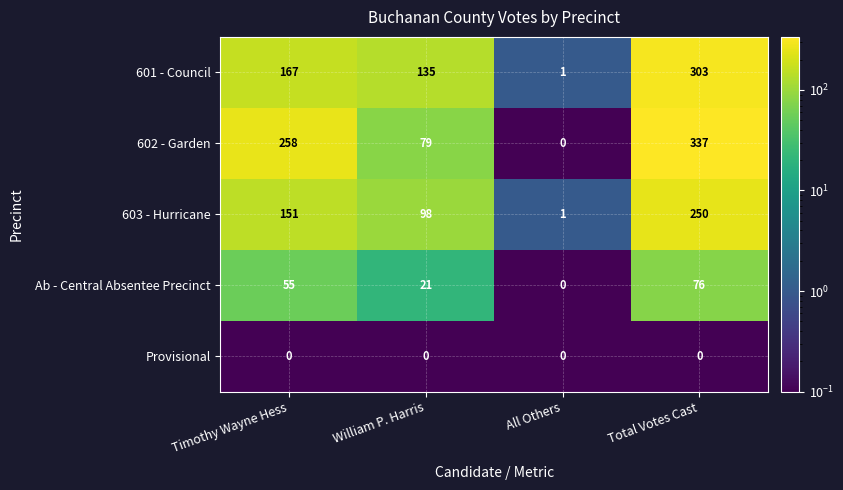

Is it true that 601 - Council equals 135 at William P. Harris?

True